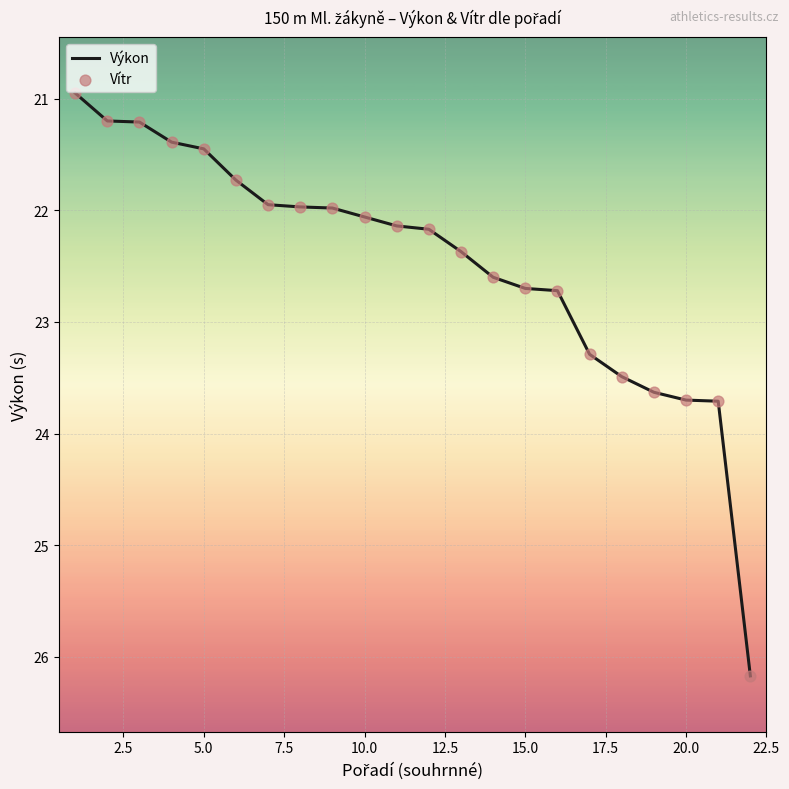

What is the greatest value displayed?

26.2